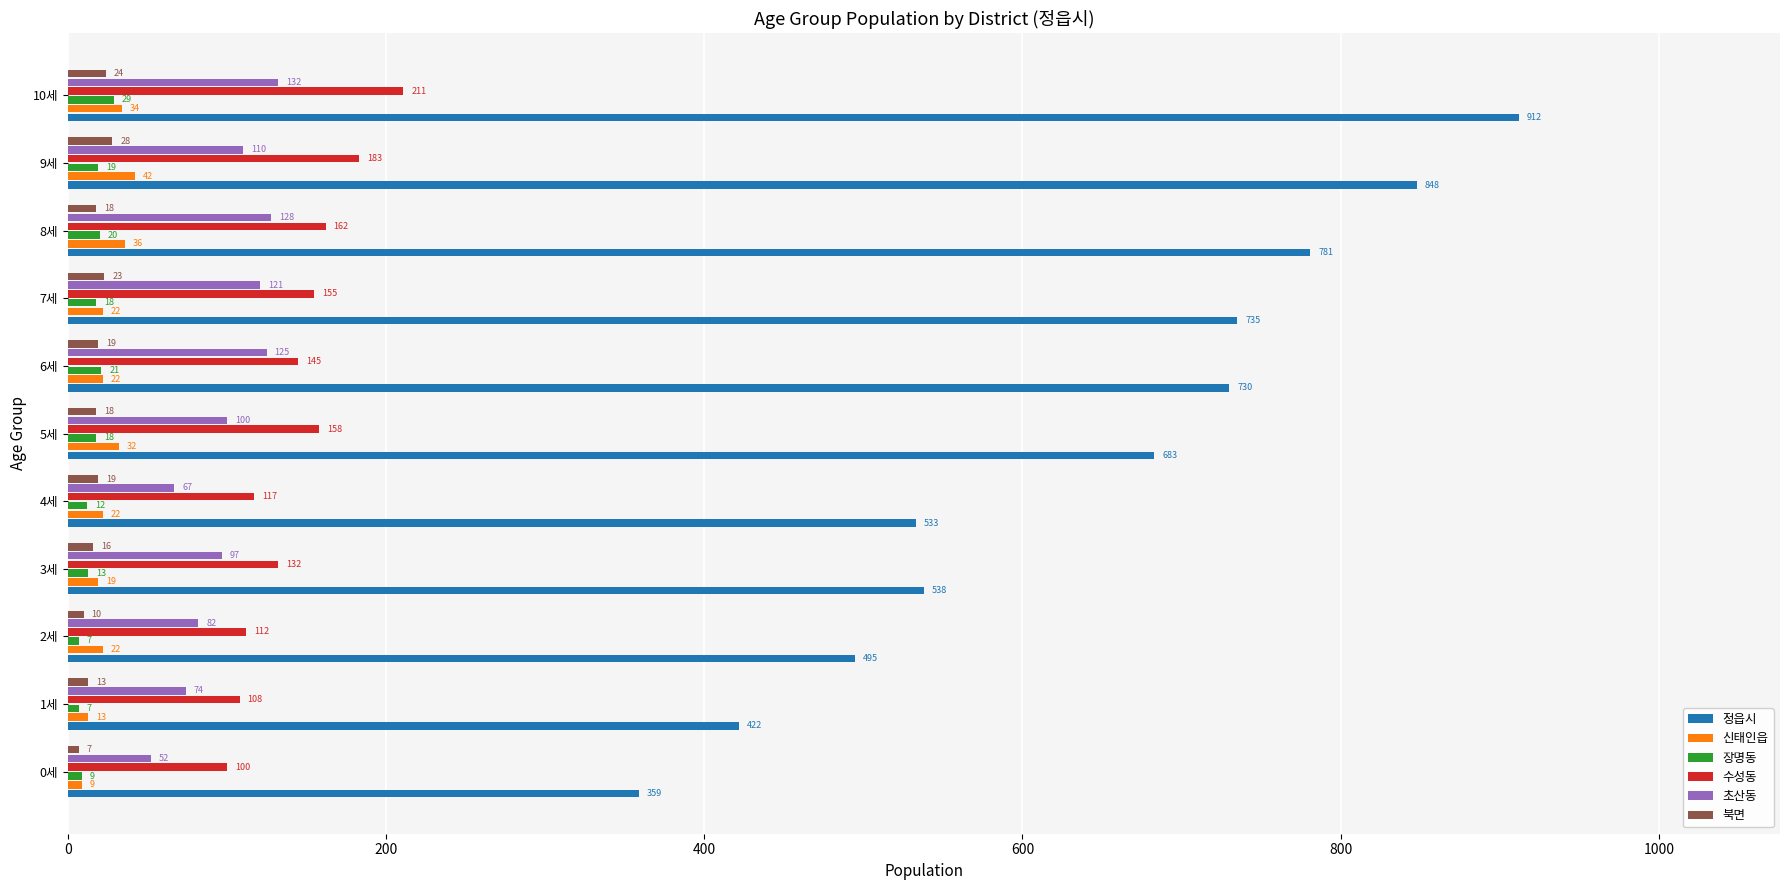

At which label is 수성동 closest to 155?

7세